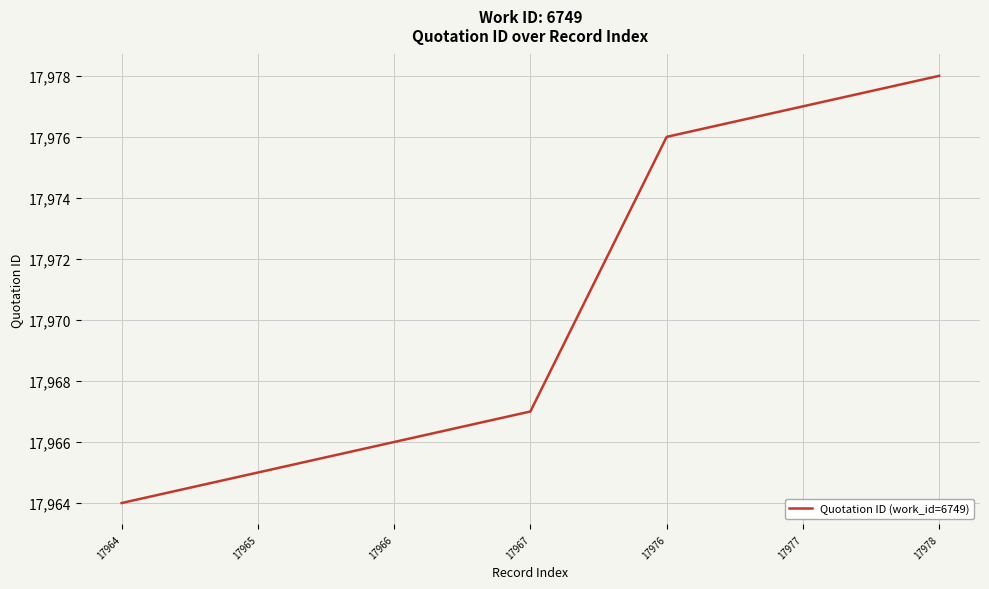

The chart shows a value of 5140 at 17976. True or false?

False